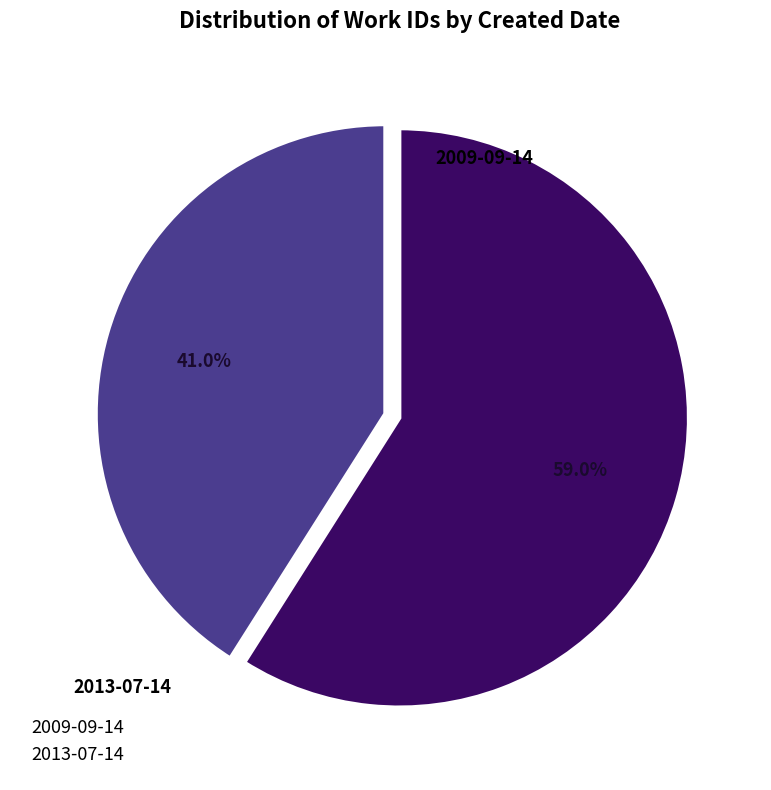

What portion of the pie excludes 2009-09-14?

59.0%